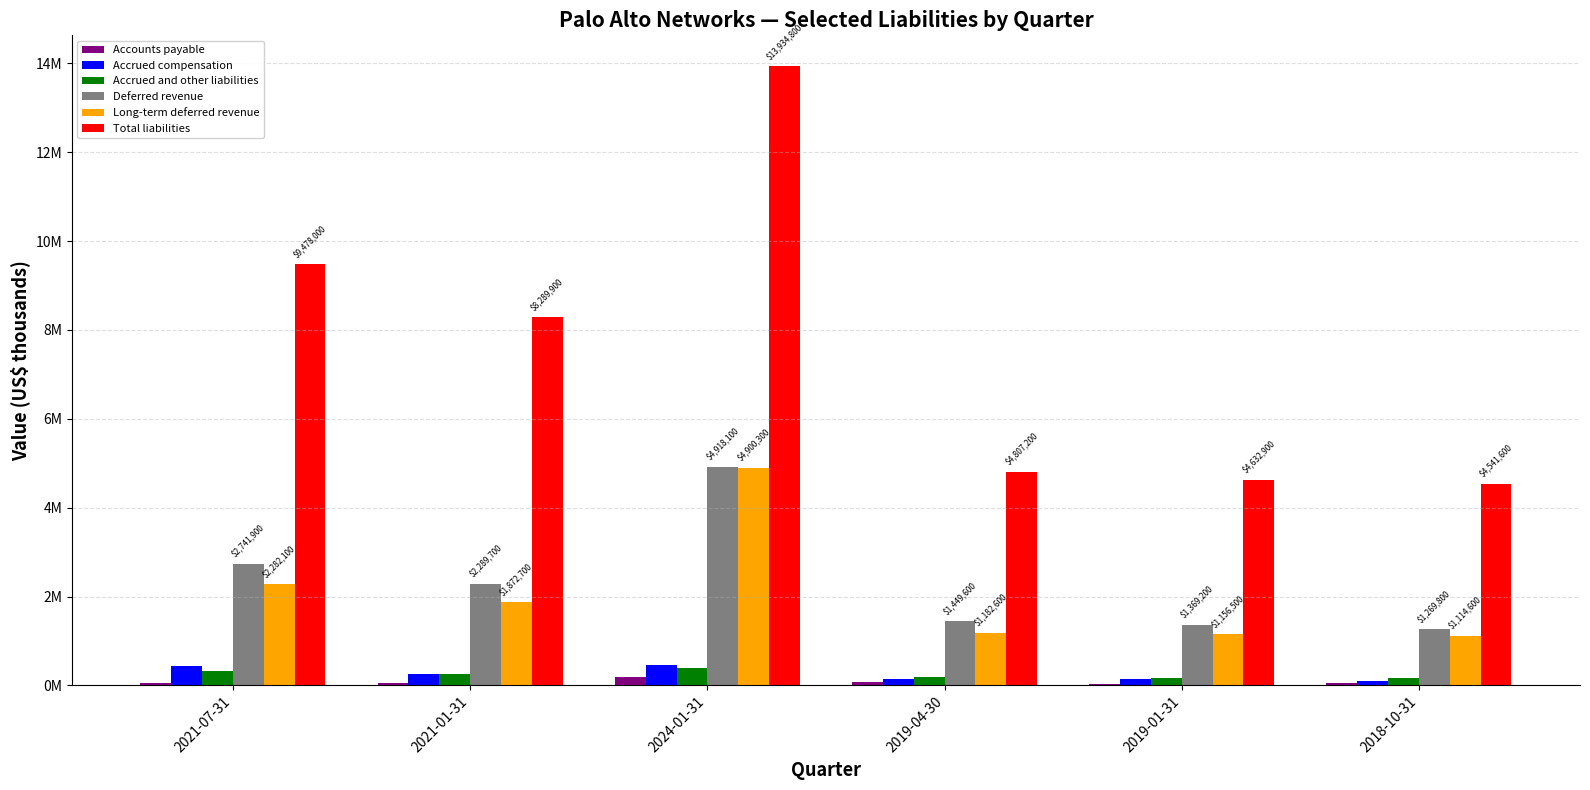

Does the chart contain stacked bars?

No